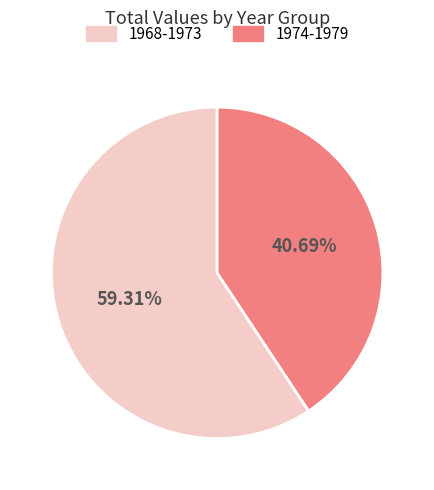

Is there any slice that represents more than half of the pie?

Yes